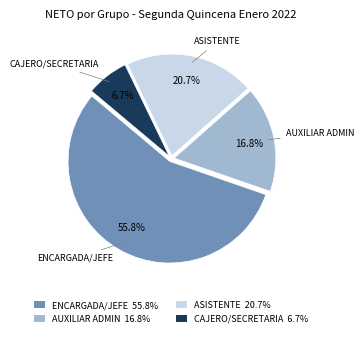

What is the ratio of the value at CAJERO/SECRETARIA 6.7% to the value at AUXILIAR ADMIN 16.8%?

0.4